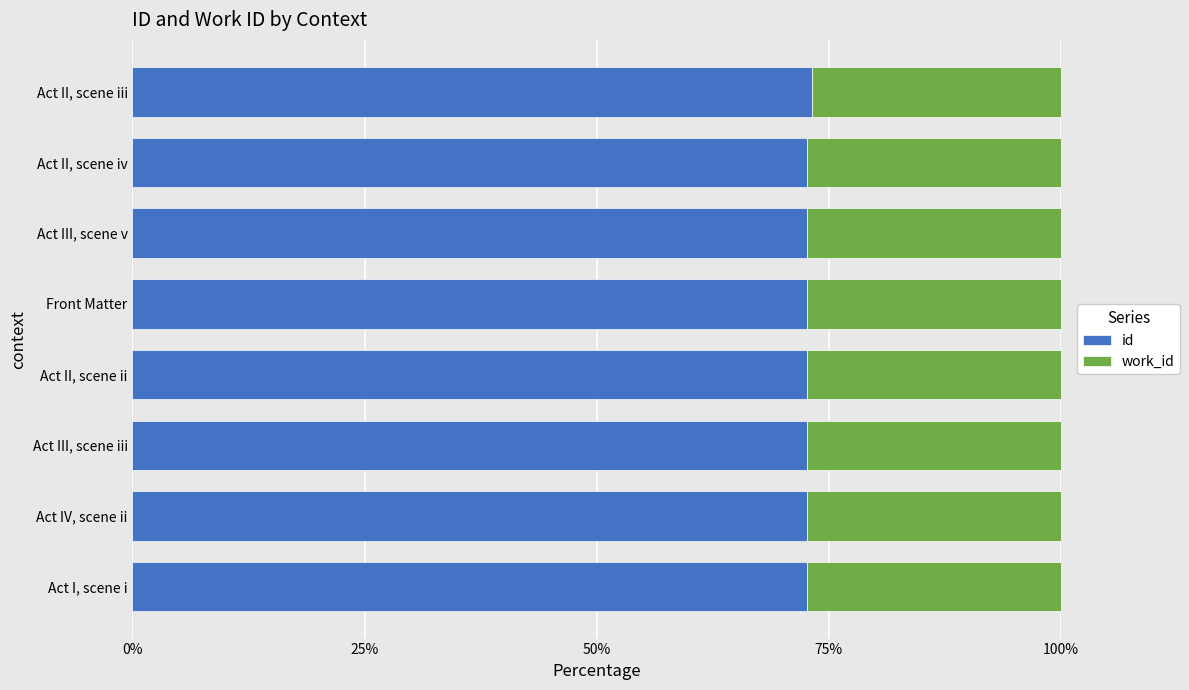

What is the sum of the id values at Front Matter and Act II, scene iv?

145.3